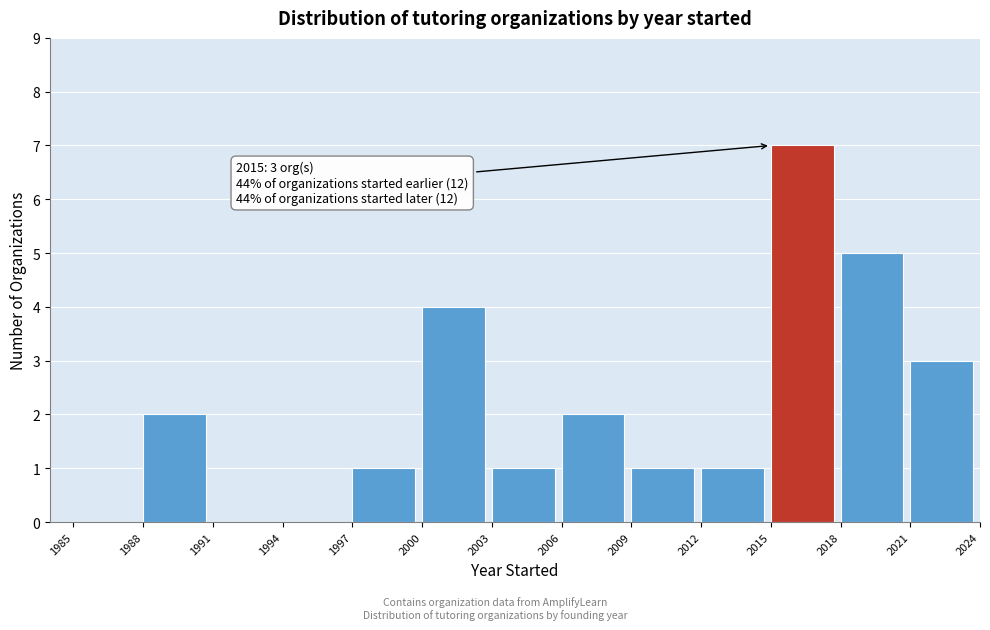

Over which range of the x-axis is the bar tallest?

2015 to 2018